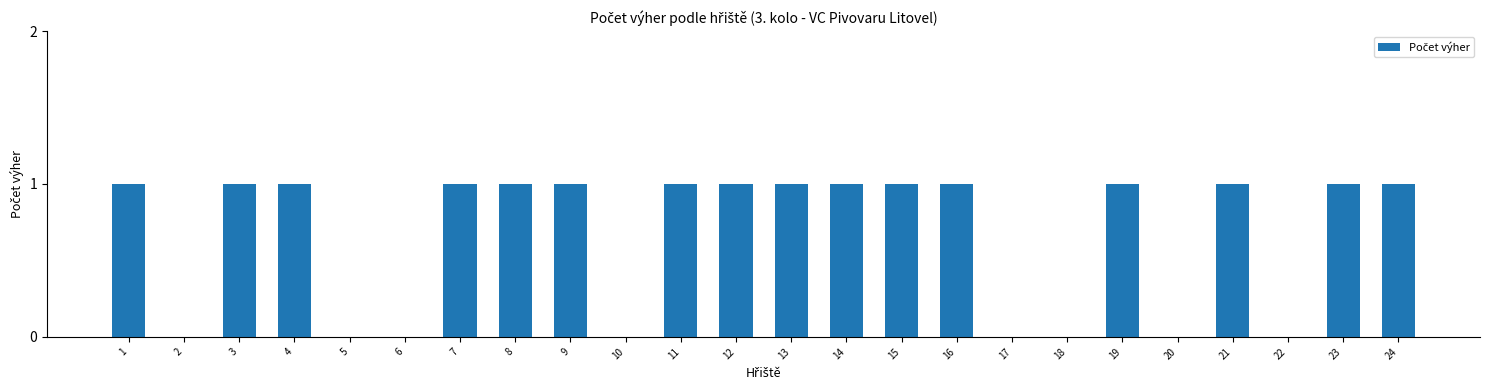

Is it true that the value at 3 is 1?

True